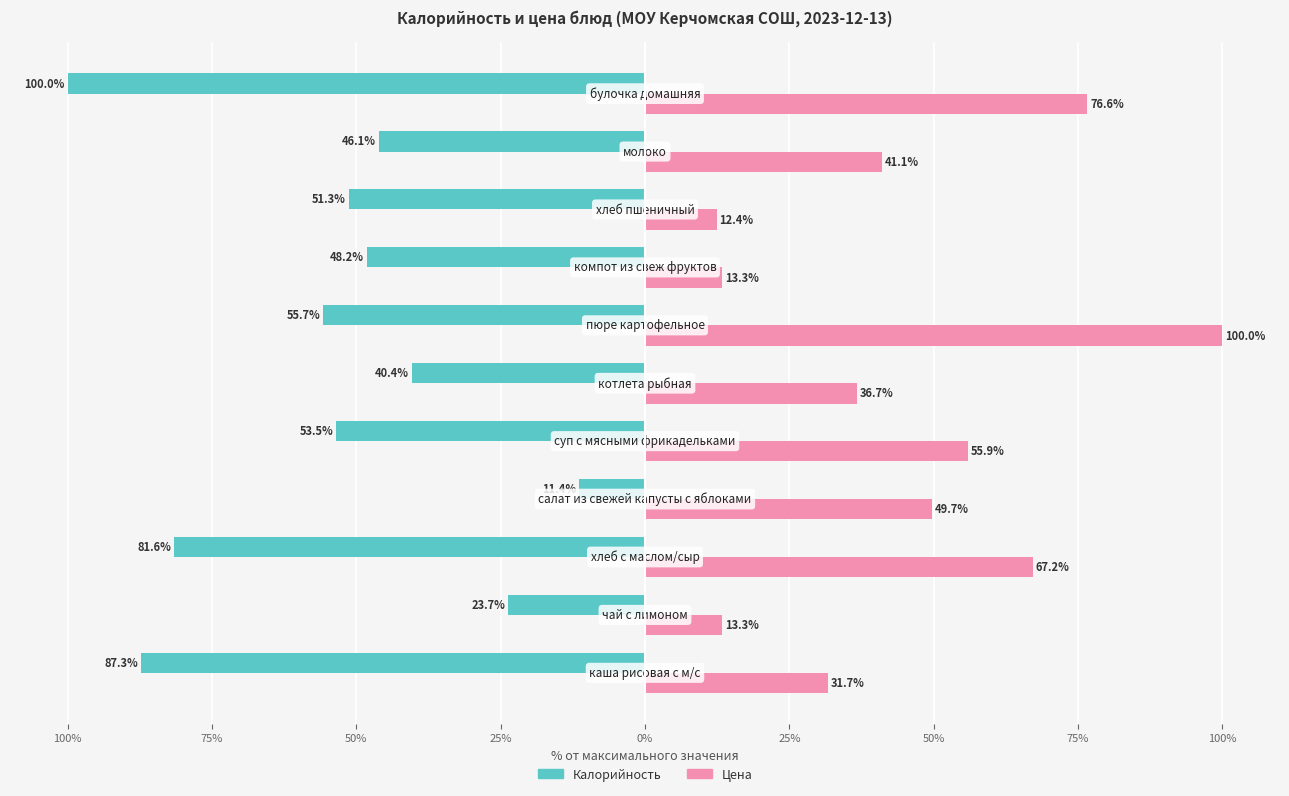

What are all the series names shown in the legend?

Калорийность, Цена